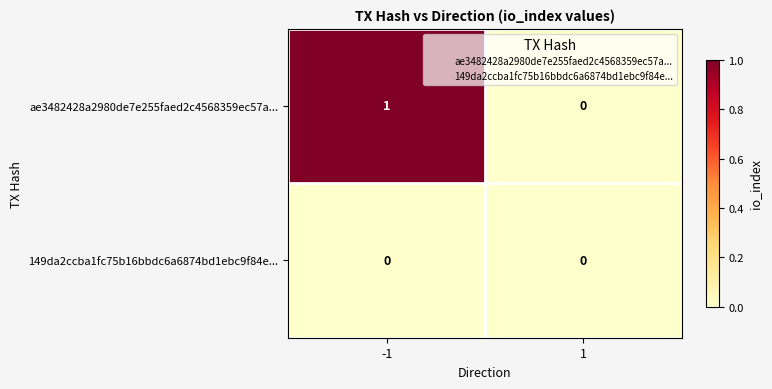

Which series has the widest spread of values?

ae3482428a2980de7e255faed2c4568359ec57a...